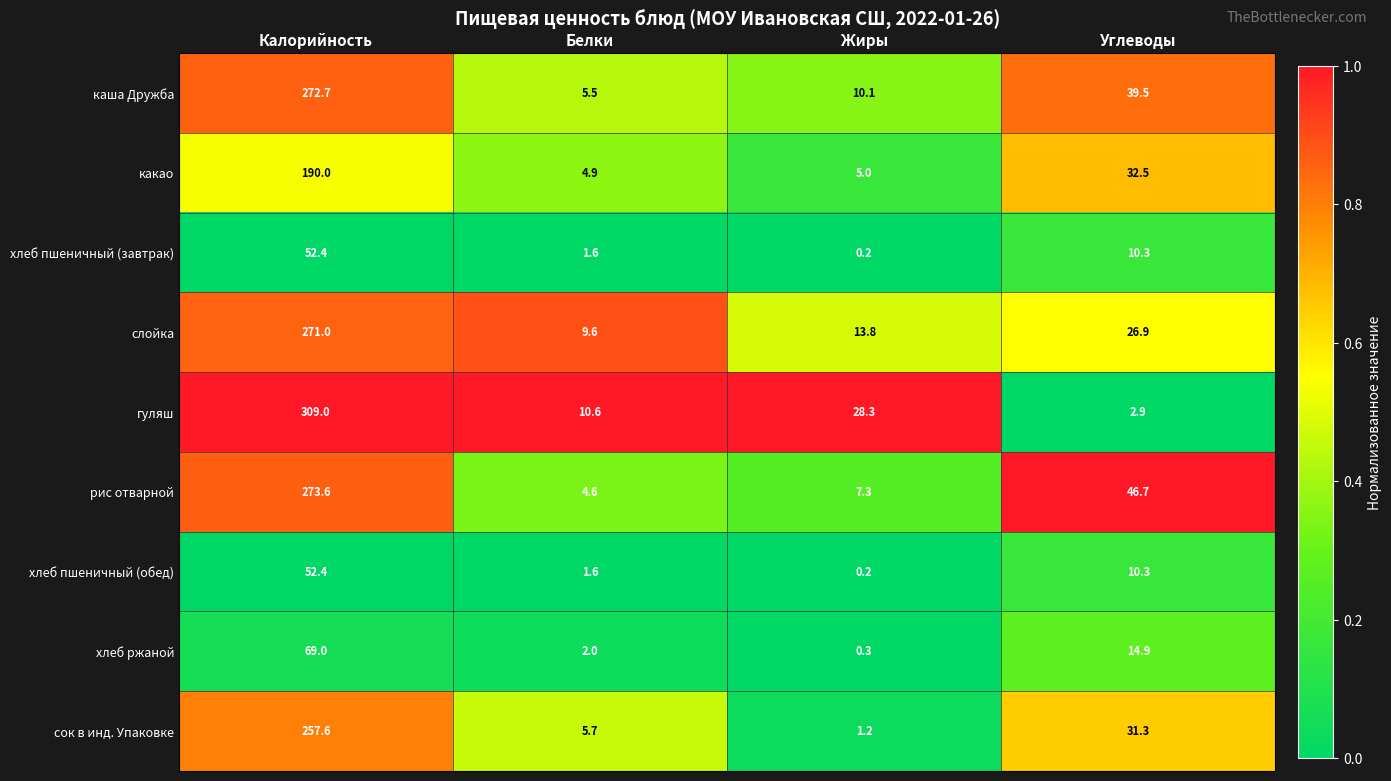

What is the difference between the highest and lowest values at Белки?

9.0